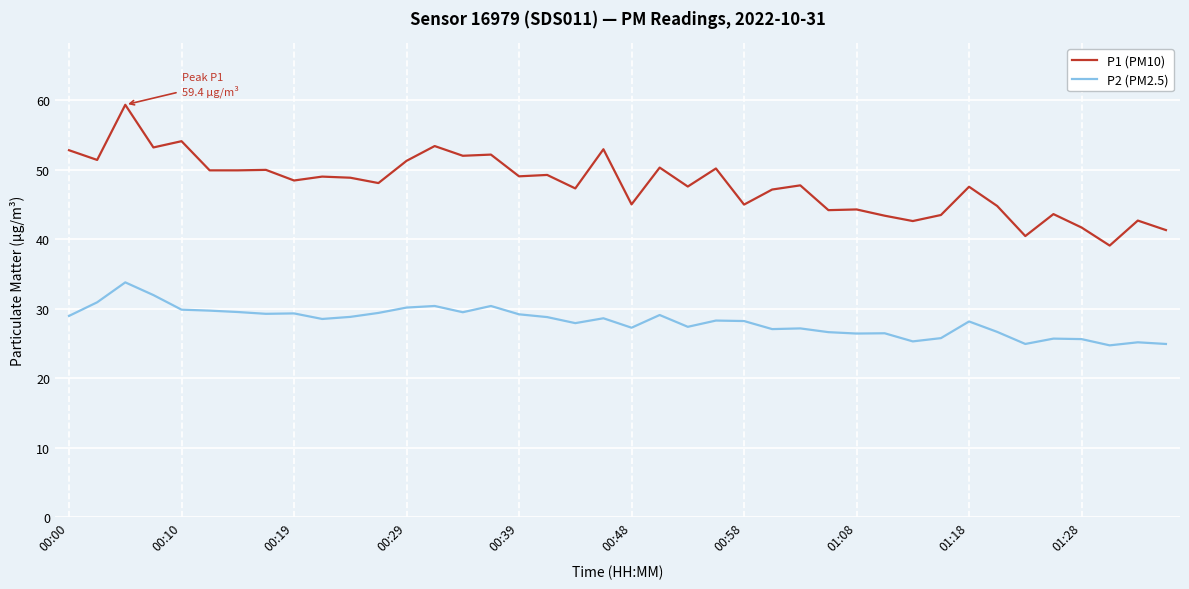

Which series has the largest range (max minus min)?

P1 (PM10)